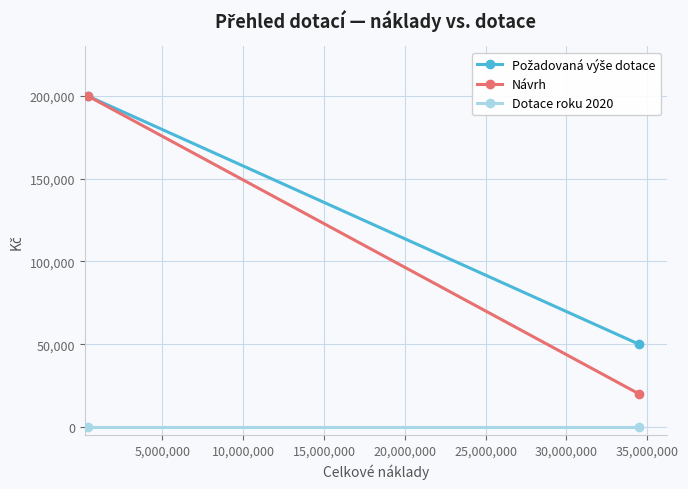

How many distinct data groups are displayed?

3